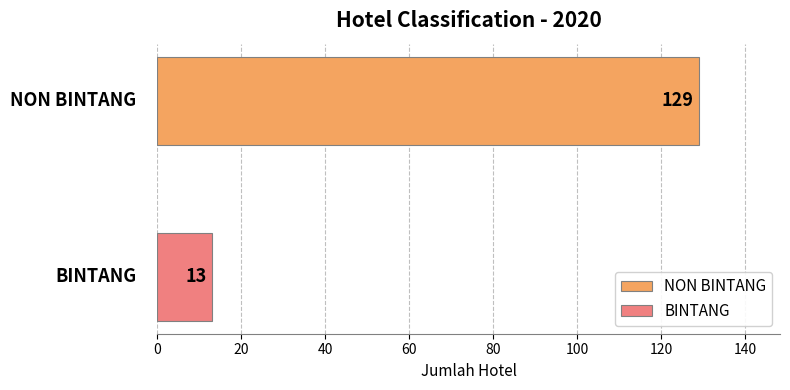

List the series in order of their overall mean, highest first.

NON BINTANG, BINTANG